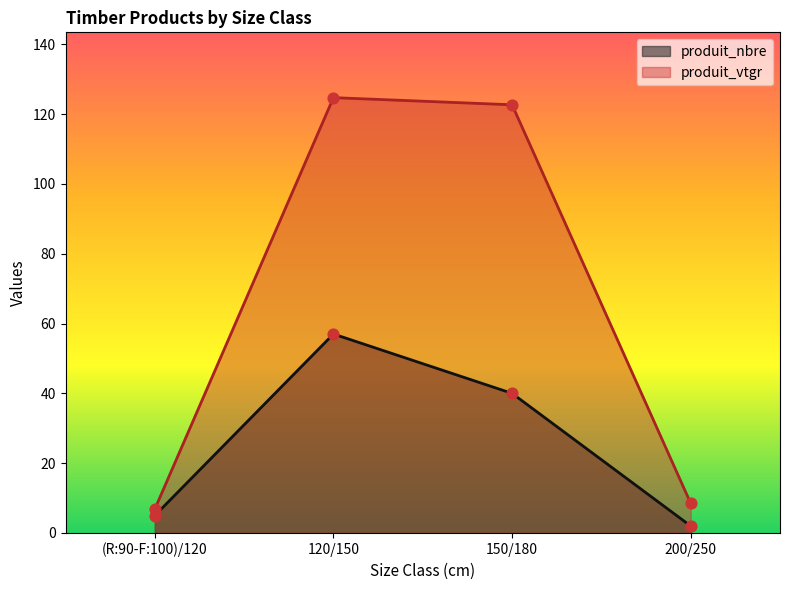

At which category is the sum across all series the highest?

120/150